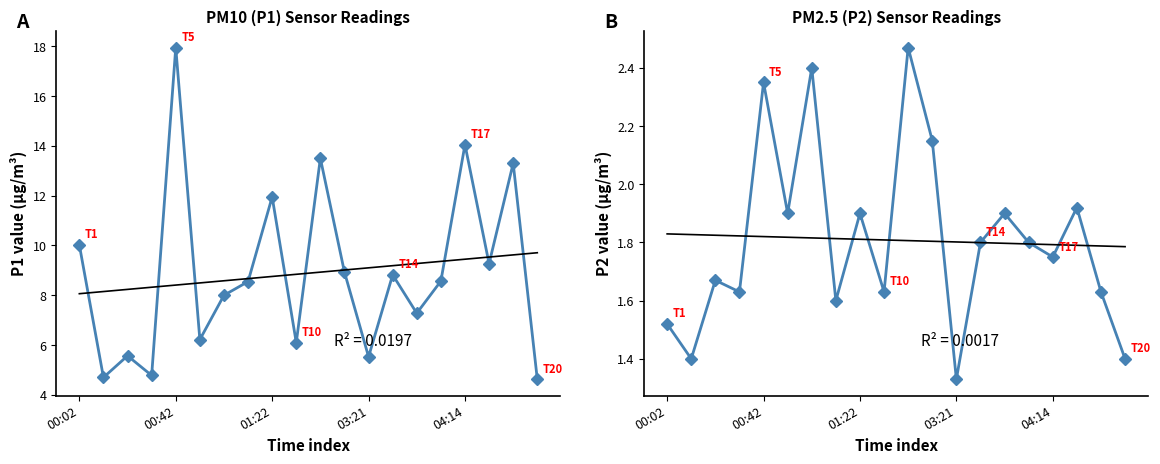

True or false: P2 has a value of 2.7 at 7.

False